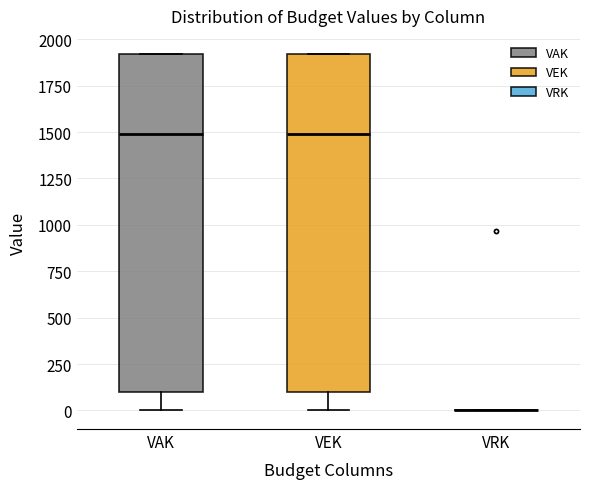

Reading left to right, read every box against the y-axis: the position of its median line, the range the box covers, and the ends of its whiskers. The values are not printed on the chart, so give them approximately, as read against the axis.

VAK: median 1500, box 100 to 1900, whiskers 0 to 1900
VEK: median 1500, box 100 to 1900, whiskers 0 to 1900
VRK: box collapsed to a line at 0, whiskers 0 to 0